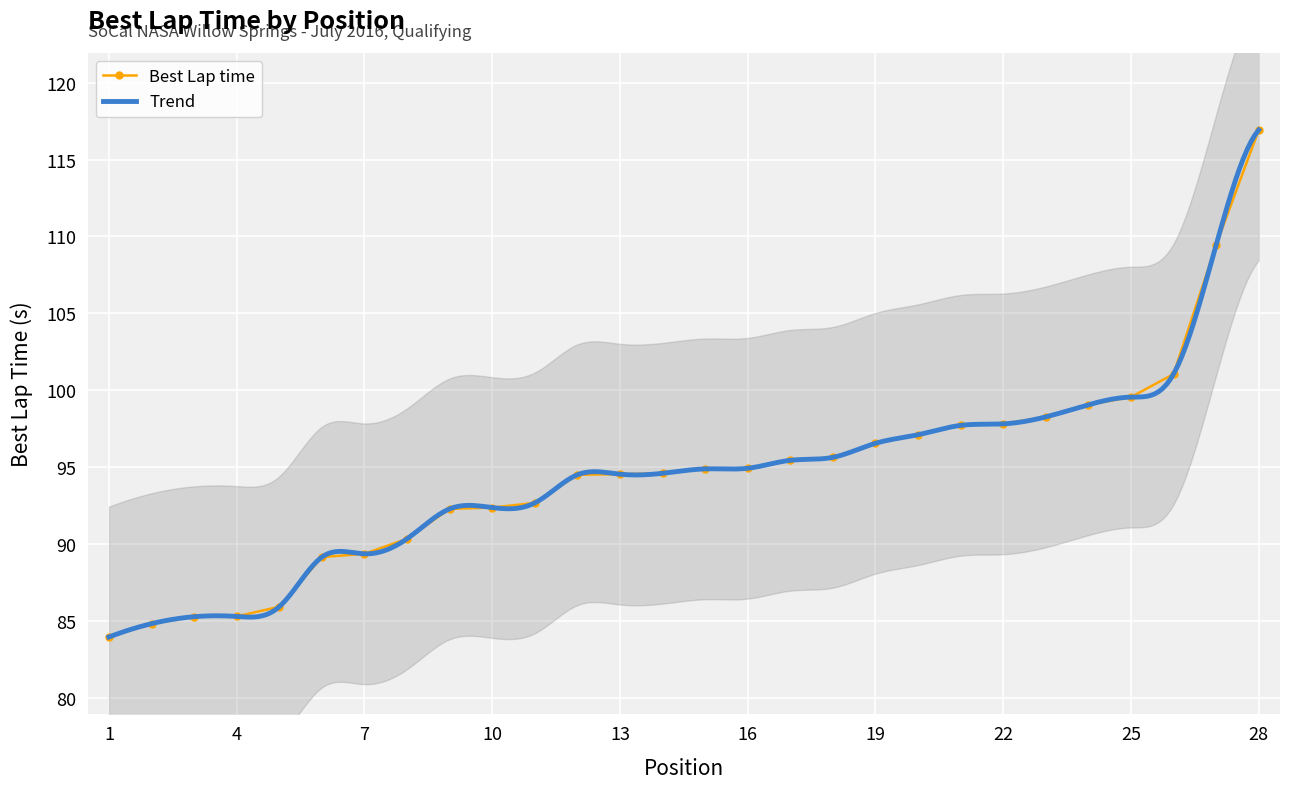

Reading right to left, what are all the values shown in this chart?

116.9	109.4	101.1	99.6	99.1	98.3	97.8	97.7	97.1	96.6	95.7	95.5	94.9	94.9	94.6	94.6	94.5	92.7	92.4	92.3	90.4	89.4	89.2	86.0	85.3	85.3	84.9	84.0